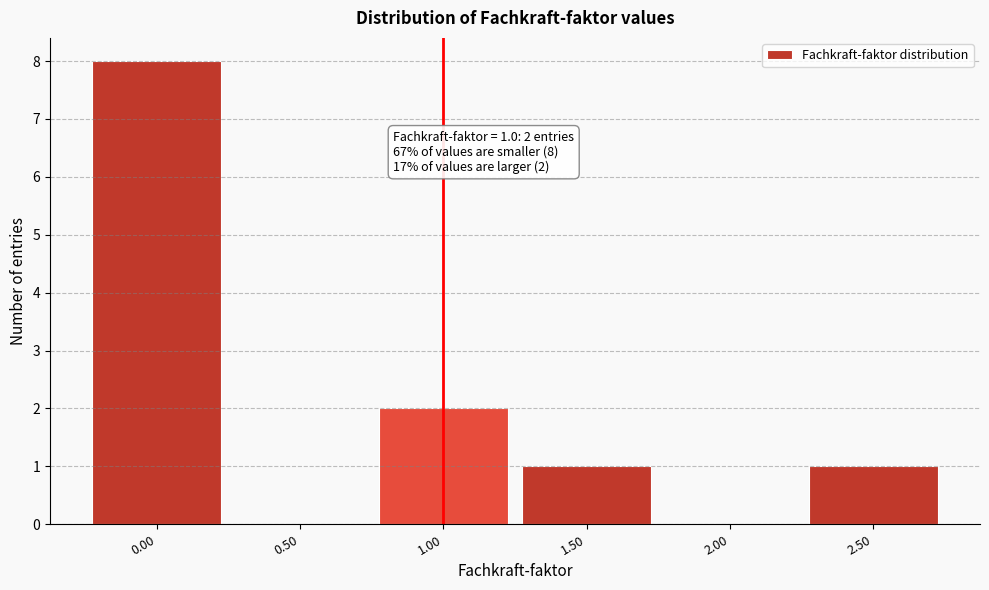

Reading right to left, transcribe all the data shown in this chart.

2.50=1	2.00=0	1.50=1	1.00=2	0.50=0	0.00=8